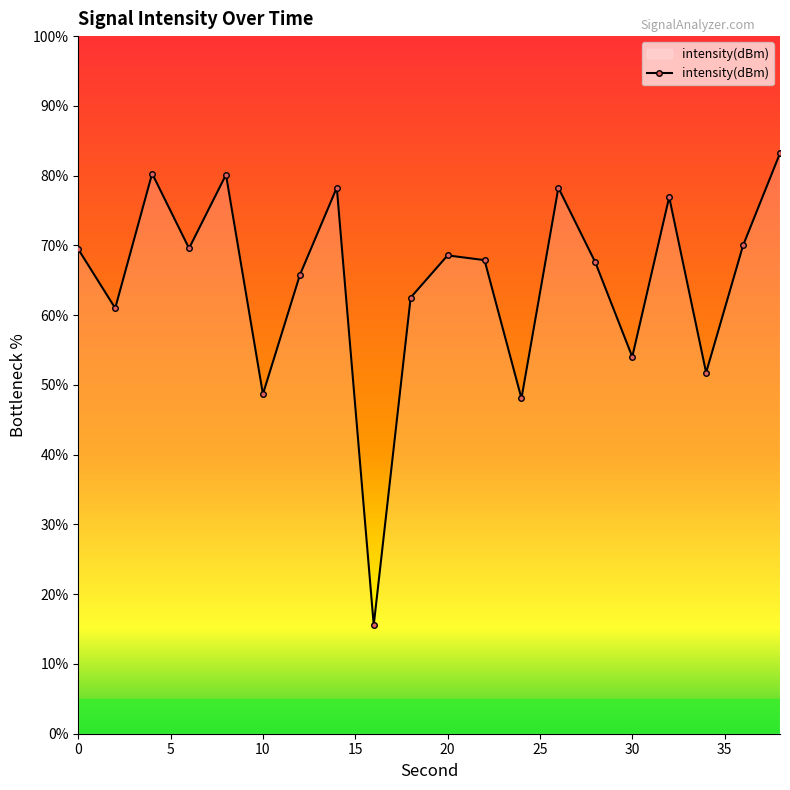

What is the maximum value shown in the chart?

83.2